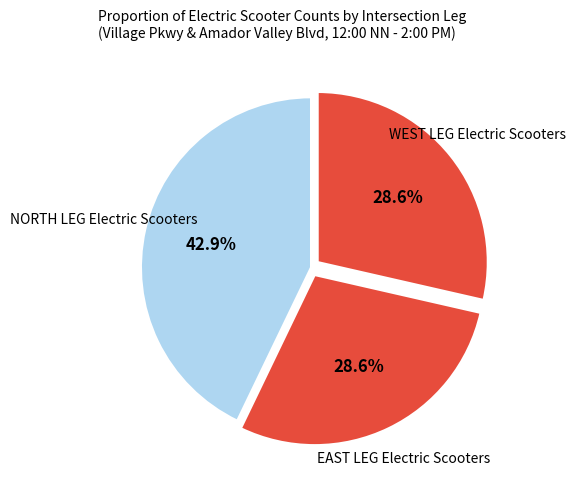

Is there a majority slice in this chart?

No